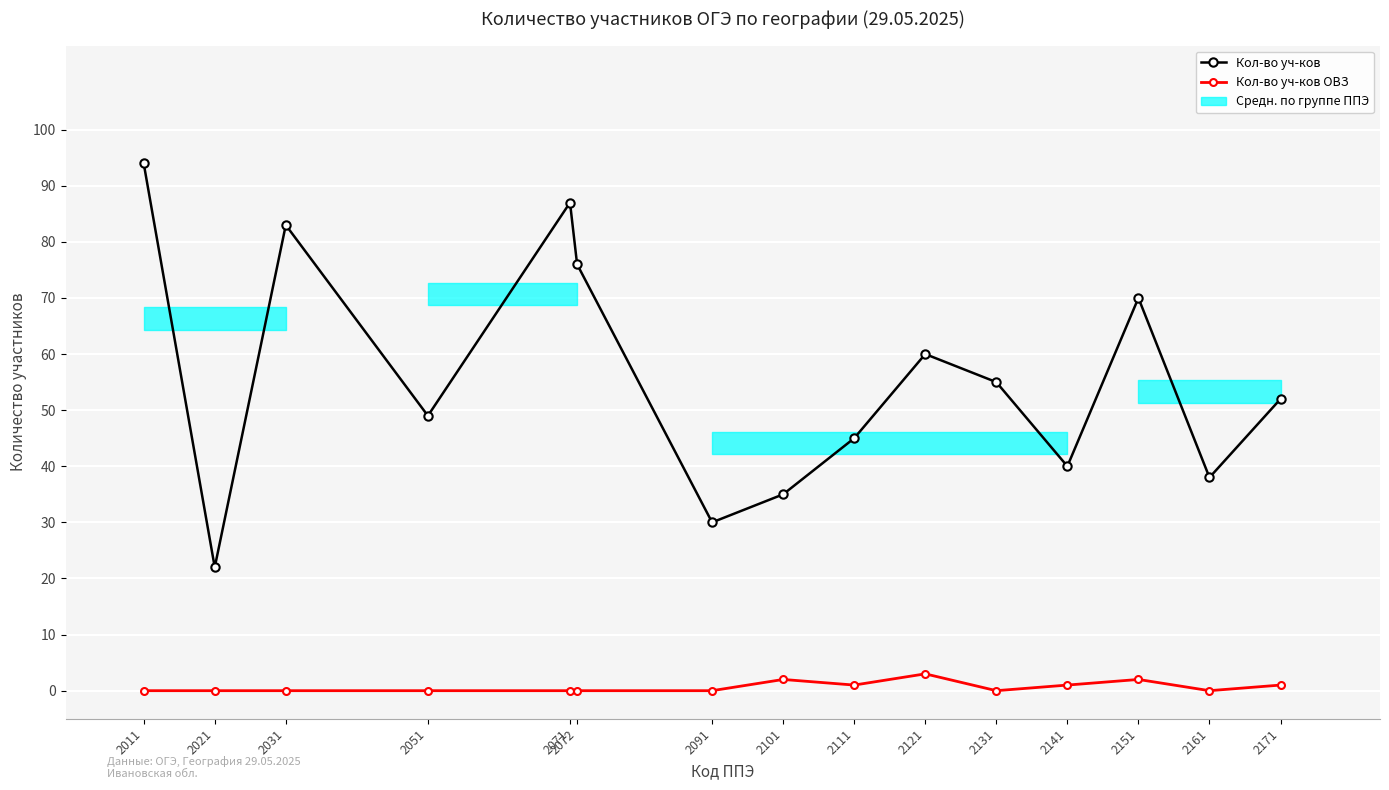

In Кол-во уч-ков, how many points are lower than both neighbors (excluding endpoints)?

5